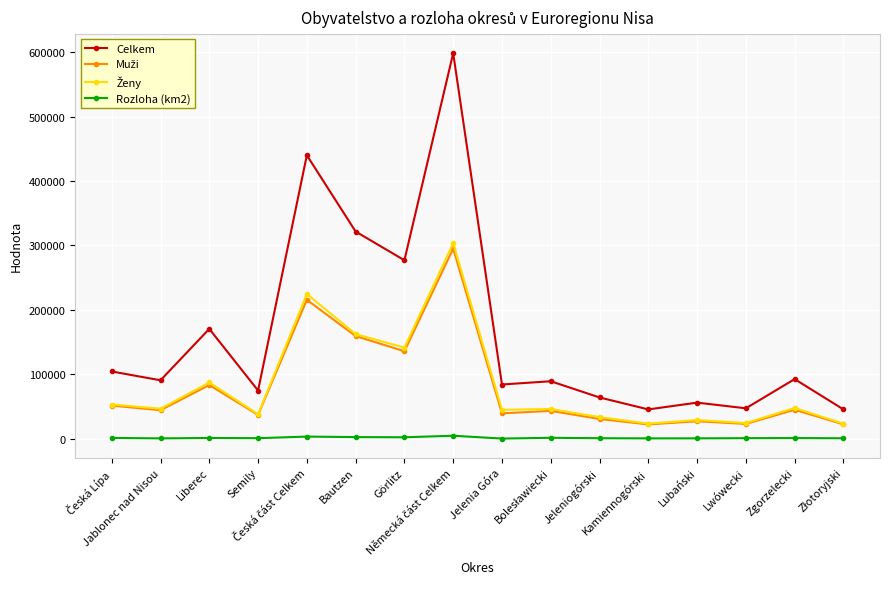

How many categories are shown in the chart?

16